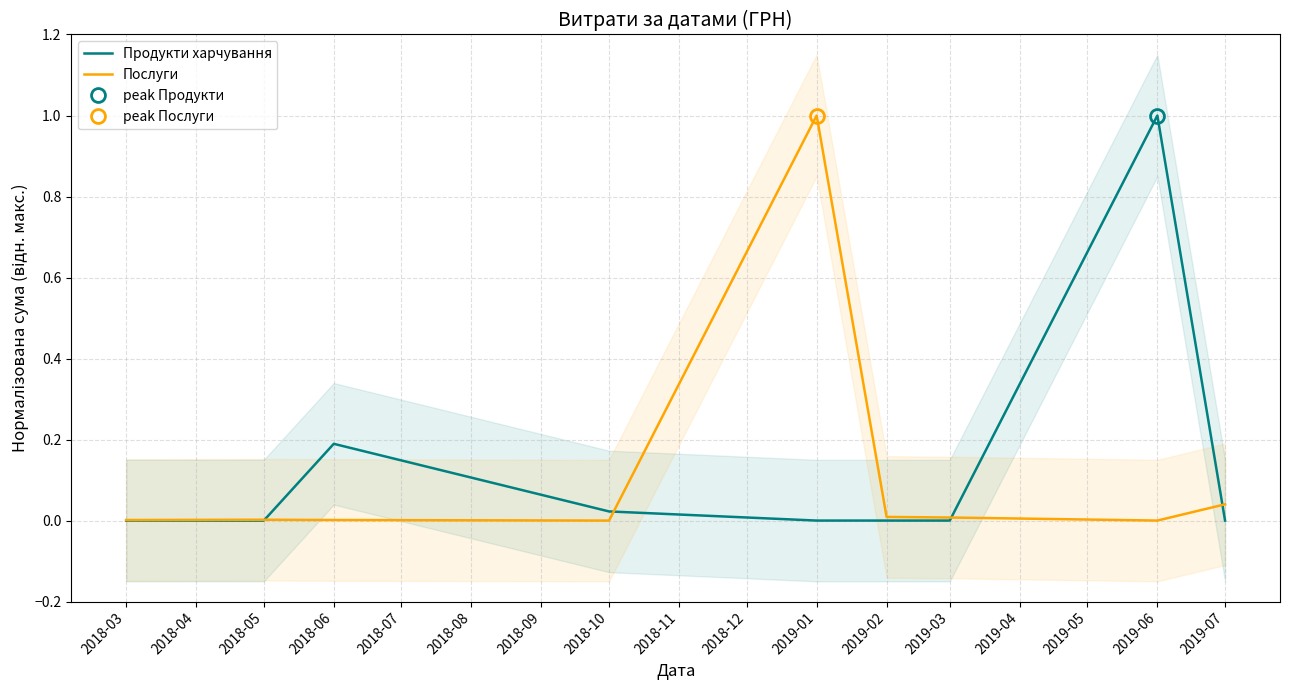

How many values in Послуги are above zero?

7